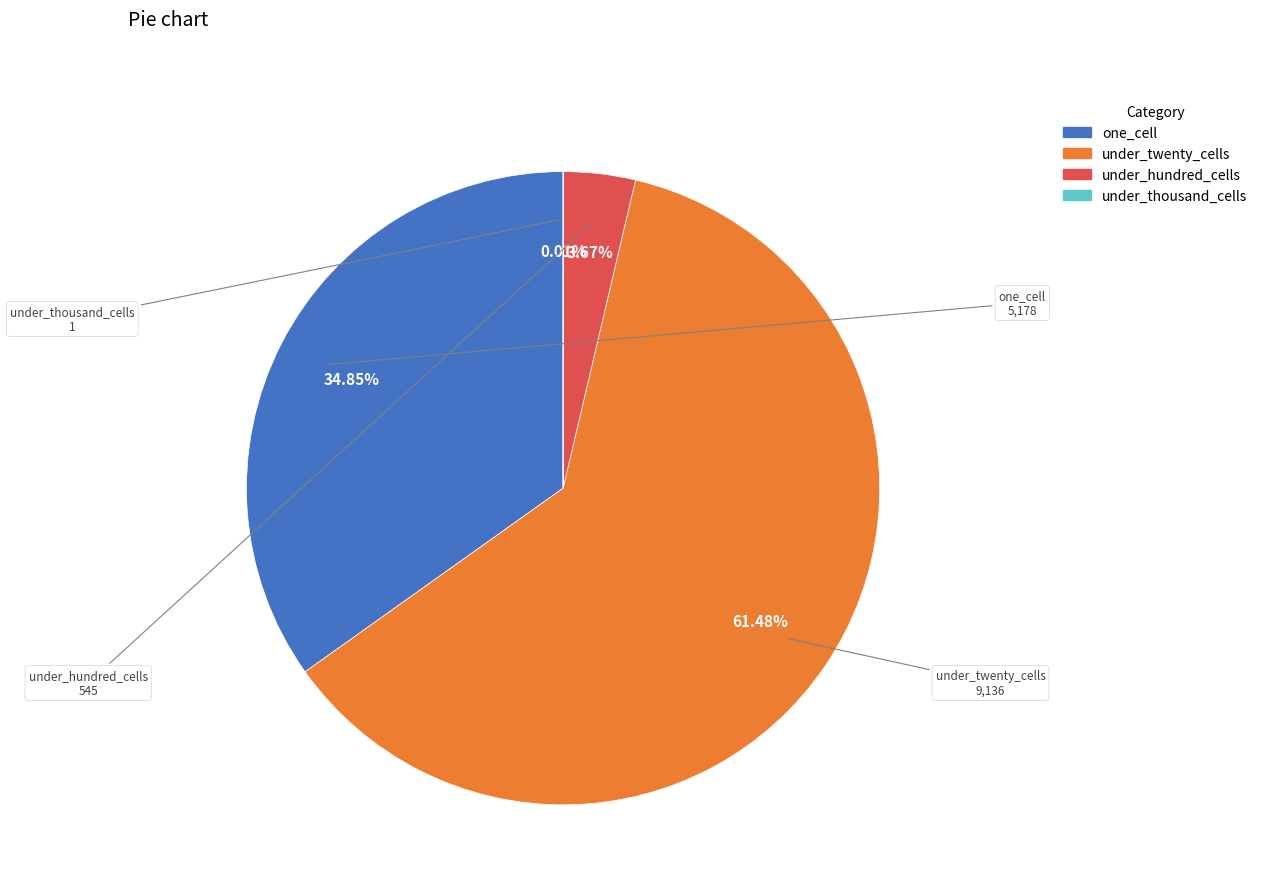

True or false: under_twenty_cells accounts for 42% of the total.

False